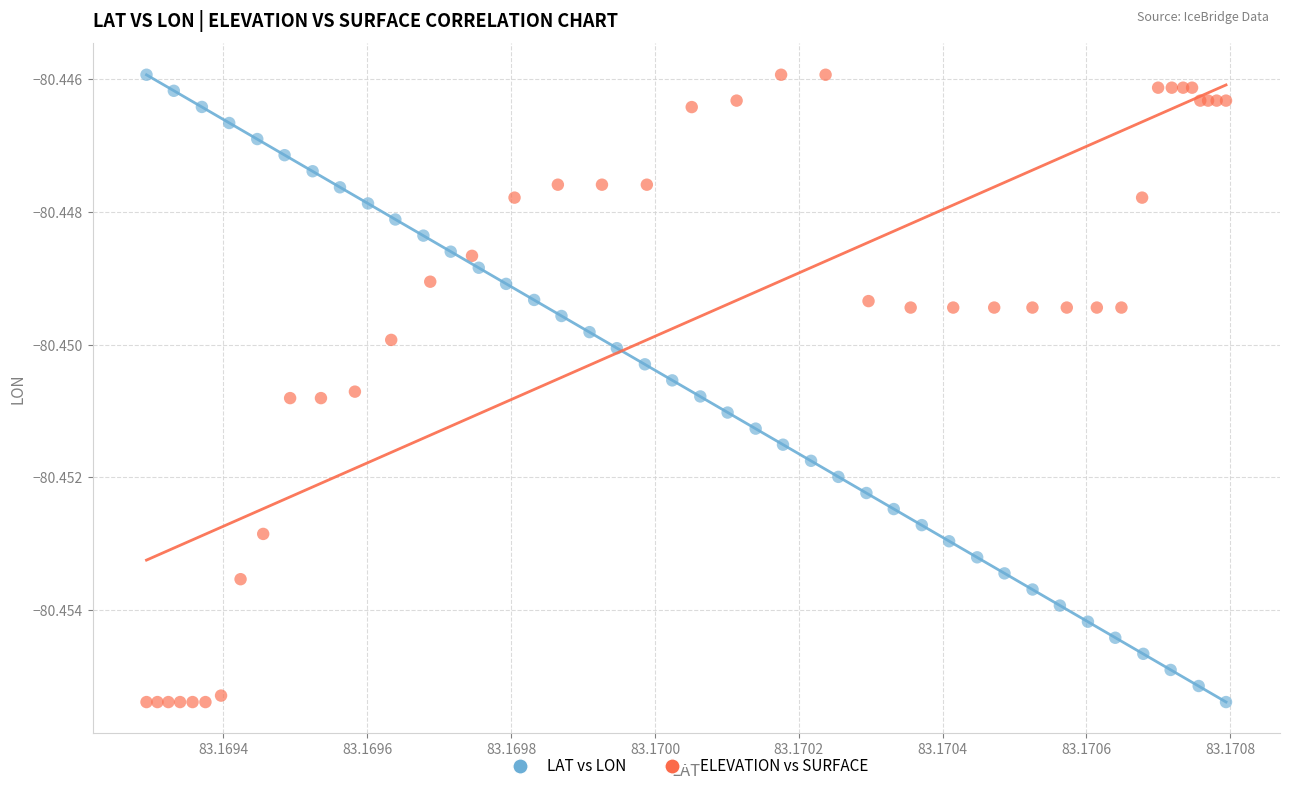

What are all the series names shown in the legend?

LAT vs LON, ELEVATION vs SURFACE